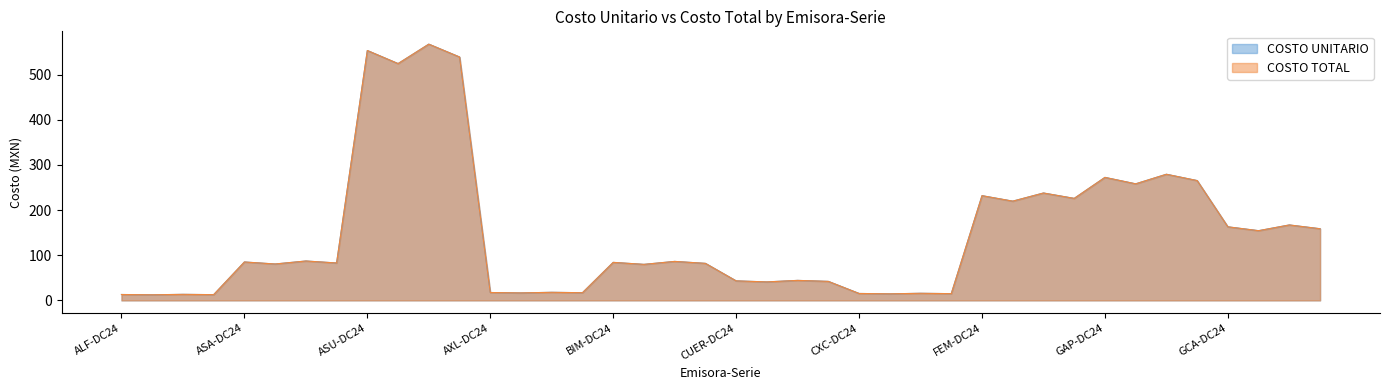

What is the maximum value shown in the chart?

567.4